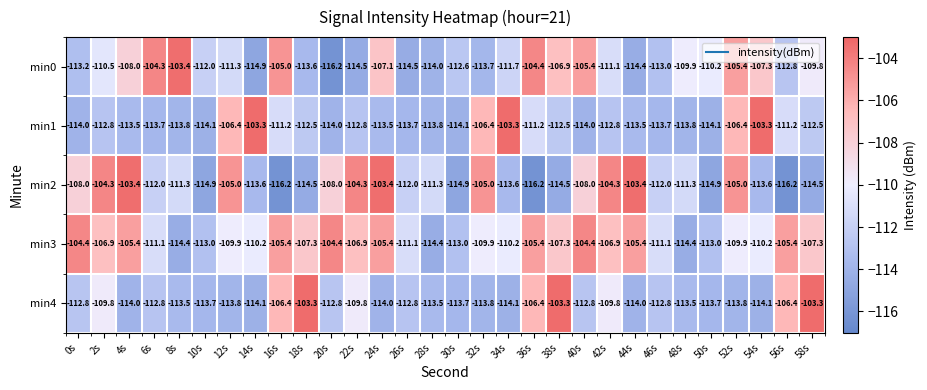

Rank the series at 6s from highest to lowest value.

min0, min3, min2, min4, min1